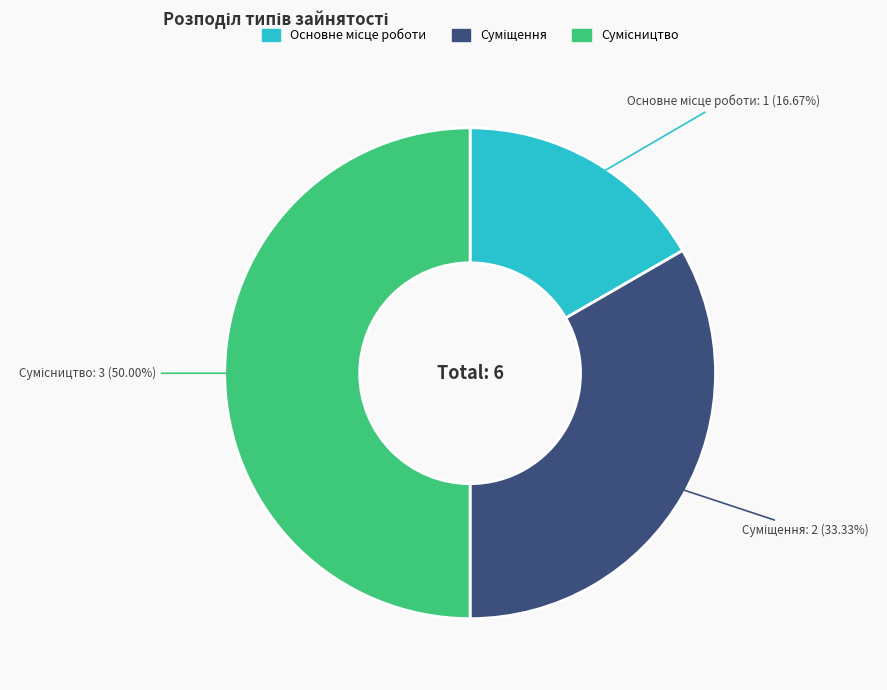

Is there any slice that represents more than half of the pie?

No